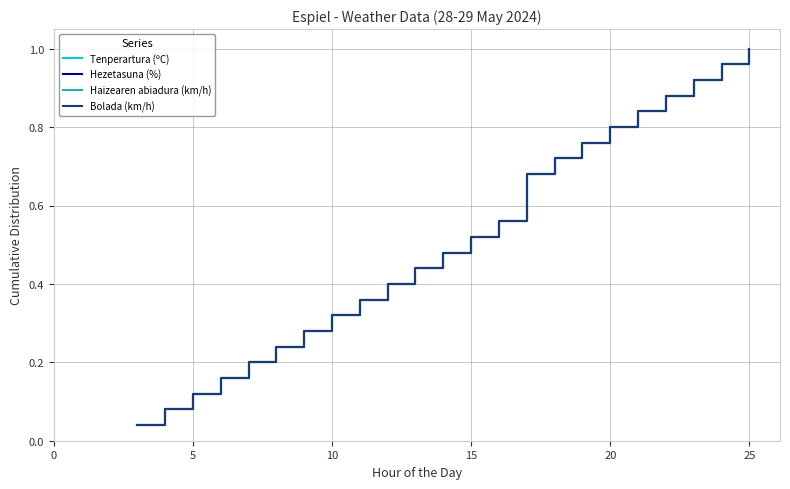

What is the average value of the Bolada (km/h) series?

0.5